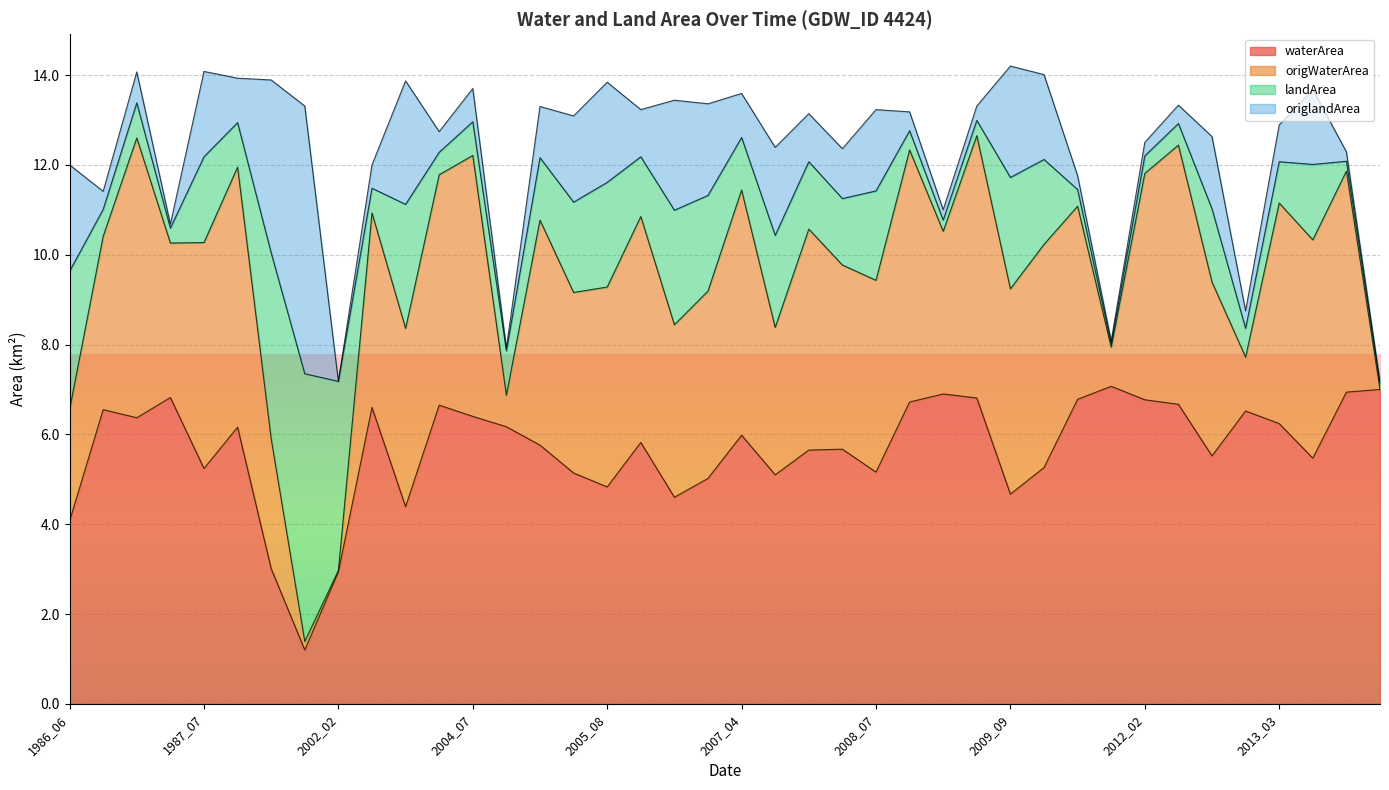

What is the sum of the origWaterArea values at 2001_07 and 2009_03?

18.1